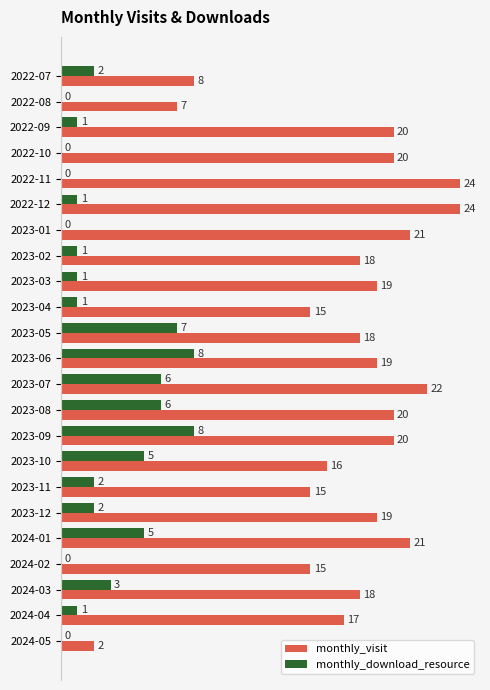

What is the greatest value displayed?

24